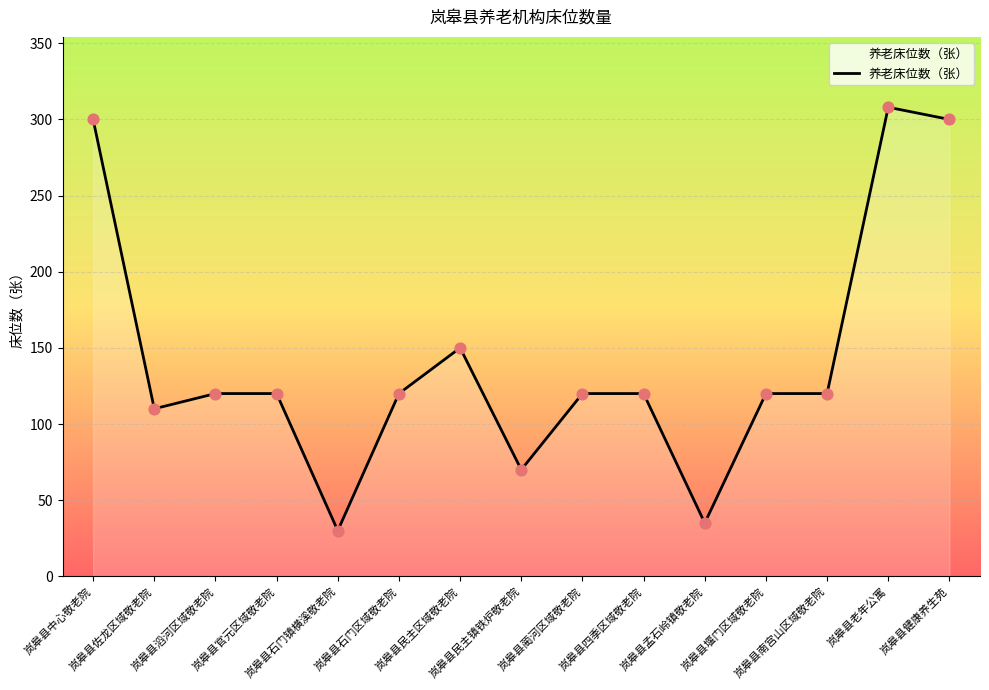

Which has a higher value, 岚皋县堰门区域敬老院 or 岚皋县民主镇铁炉敬老院?

岚皋县堰门区域敬老院